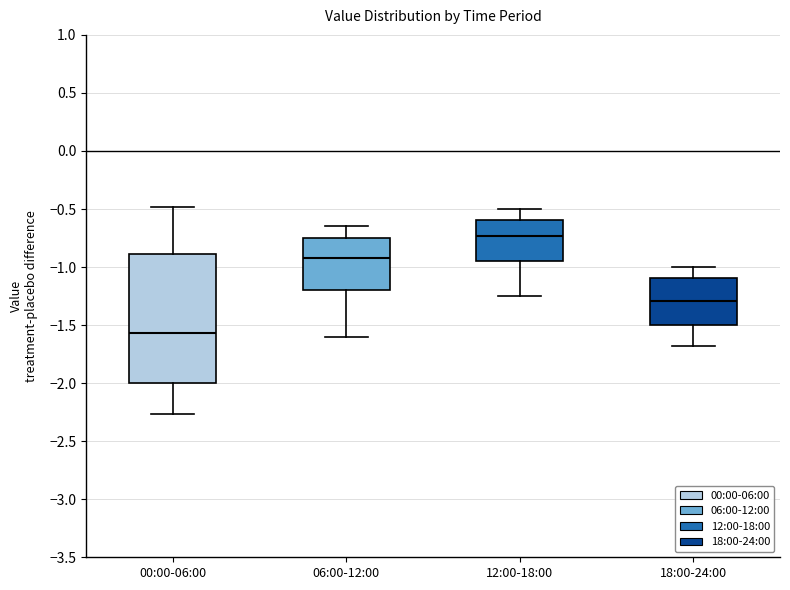

Which box's median line is the highest?

12:00-18:00